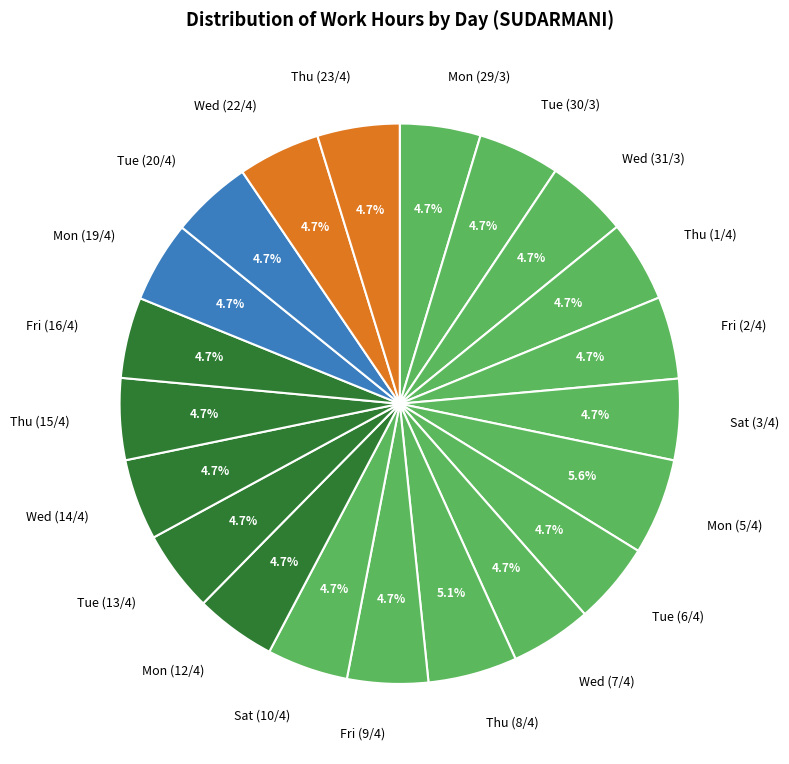

How many slices are in this pie chart?

21